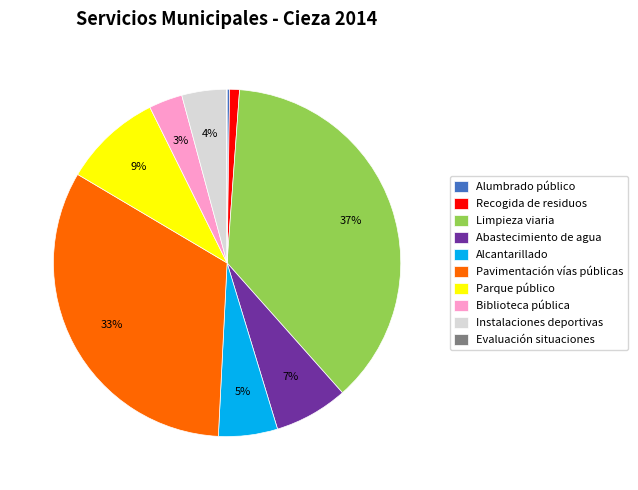

Which category has the biggest portion of the pie?

Limpieza viaria